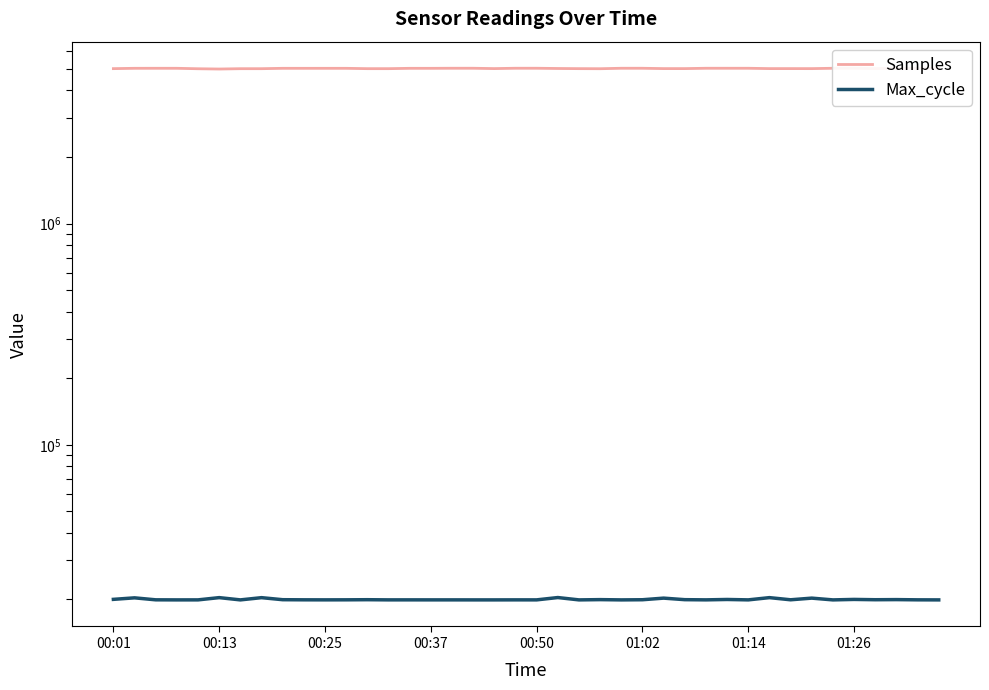

True or false: Max_cycle and Samples cross at least once.

False